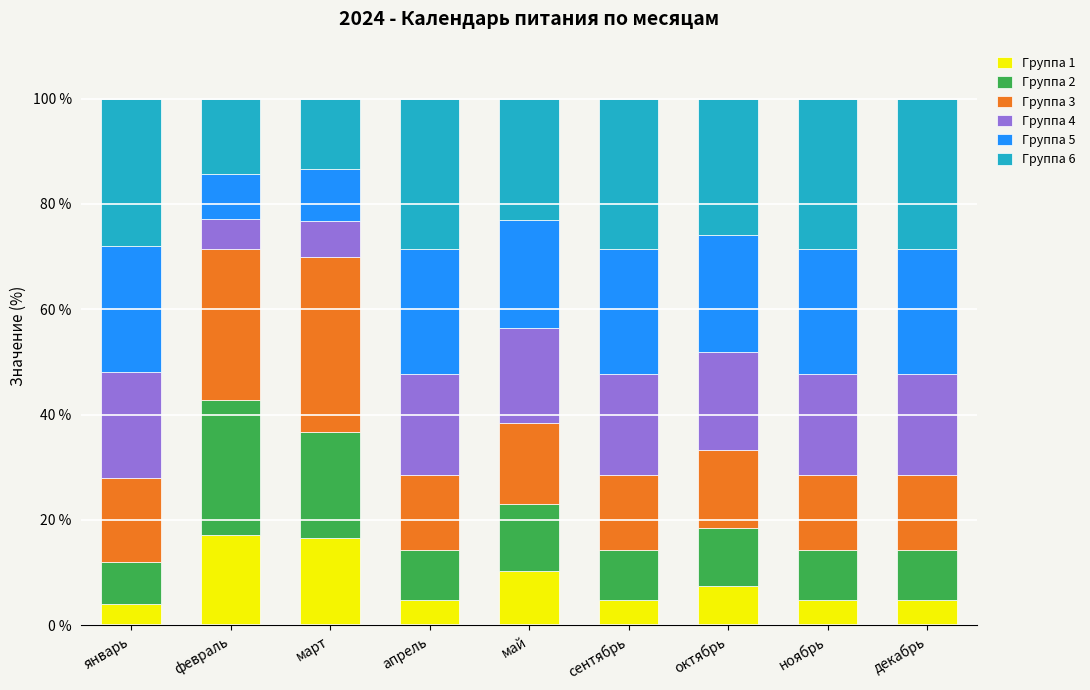

True or false: Группа 1 has a value of 17.1 at февраль.

True